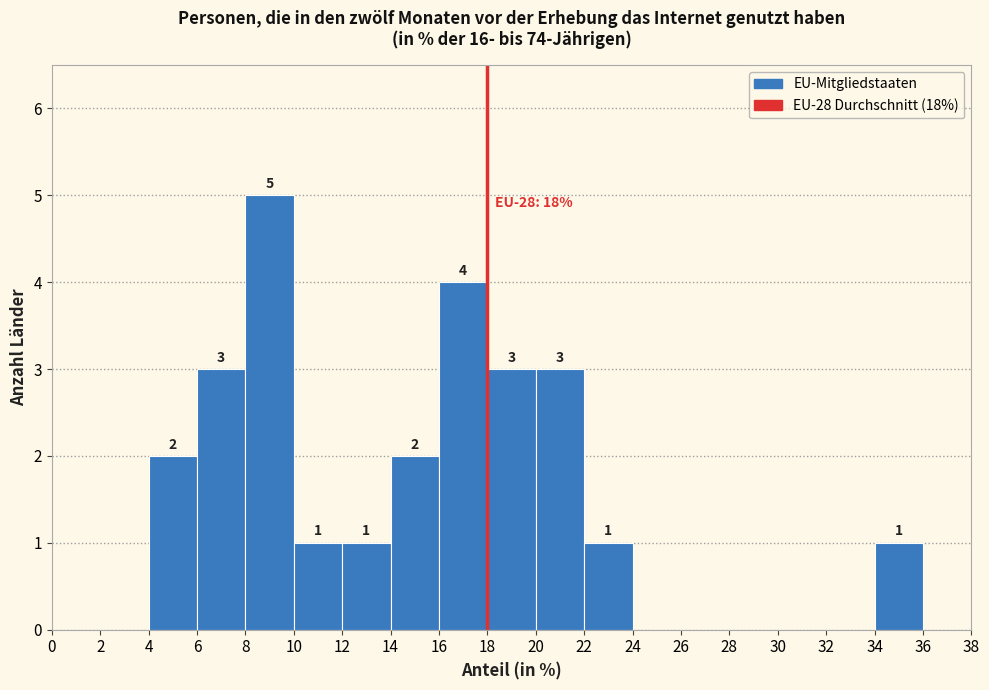

Which range on the x-axis has the tallest bar?

8 to 10